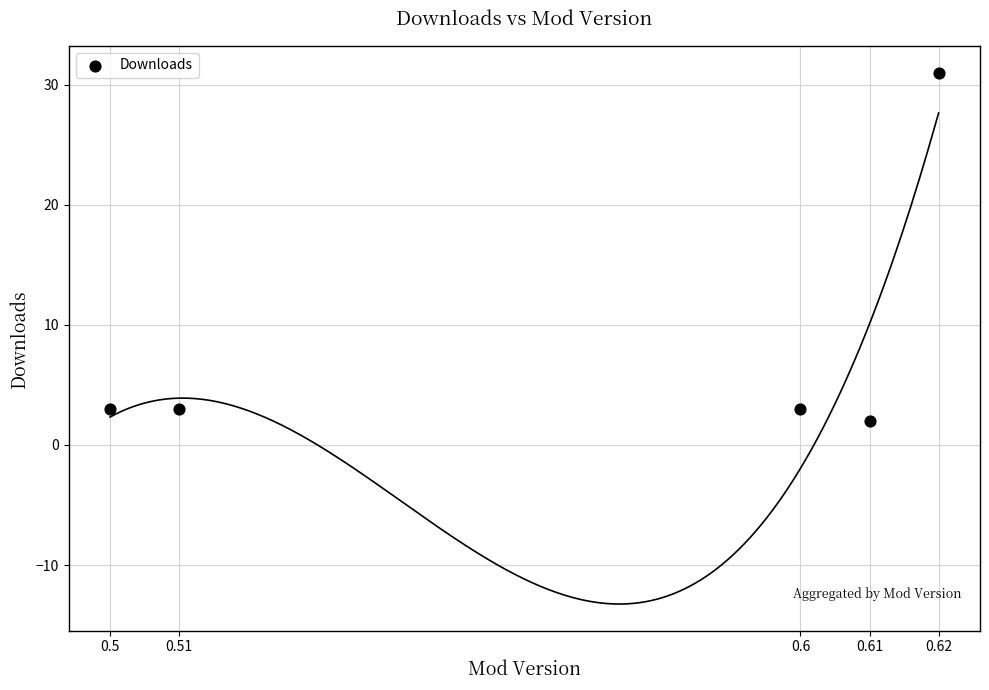

What is the range of Y values (max minus min)?

29